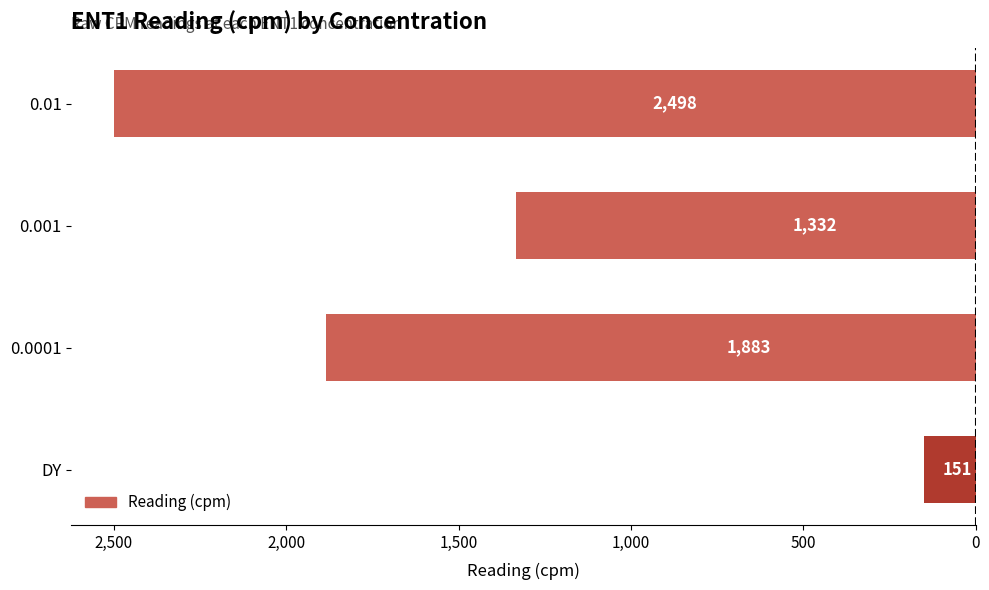

Does the chart contain any negative values?

Yes